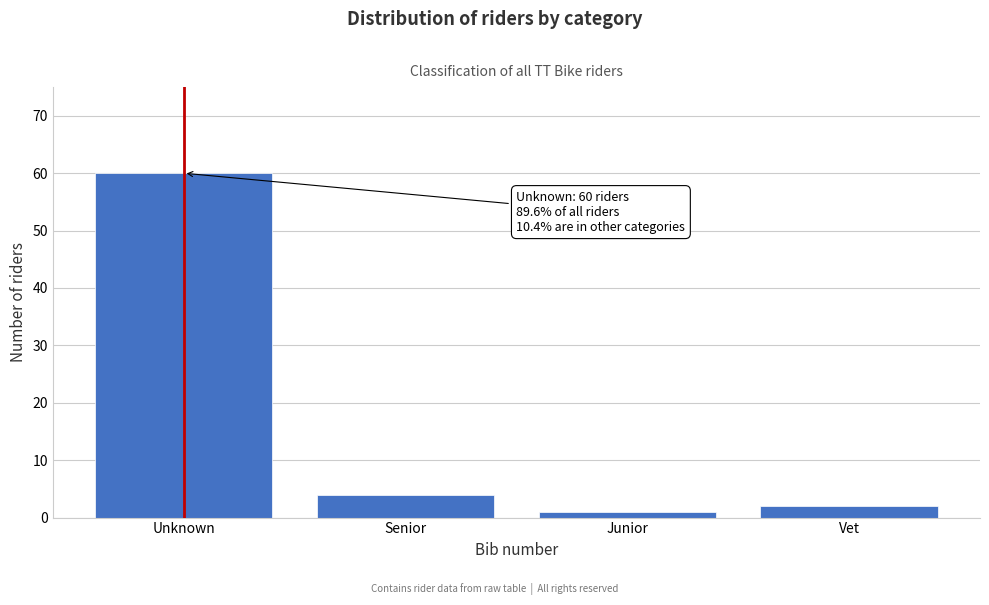

Reading left to right, extract all data points from this chart.

Unknown=60	Senior=4	Junior=1	Vet=2